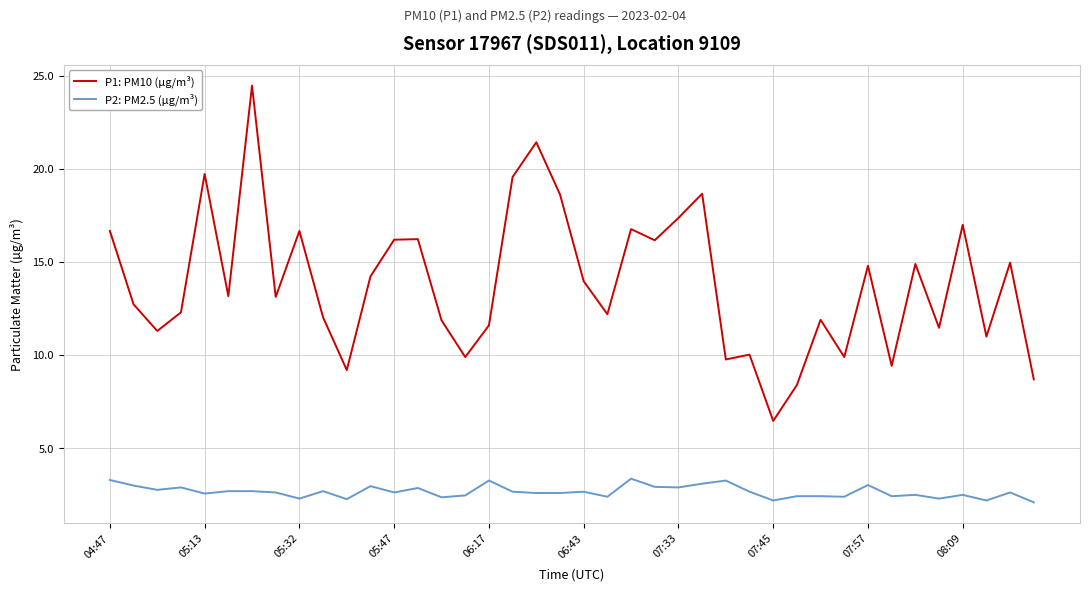

How many lines are shown in the chart?

2